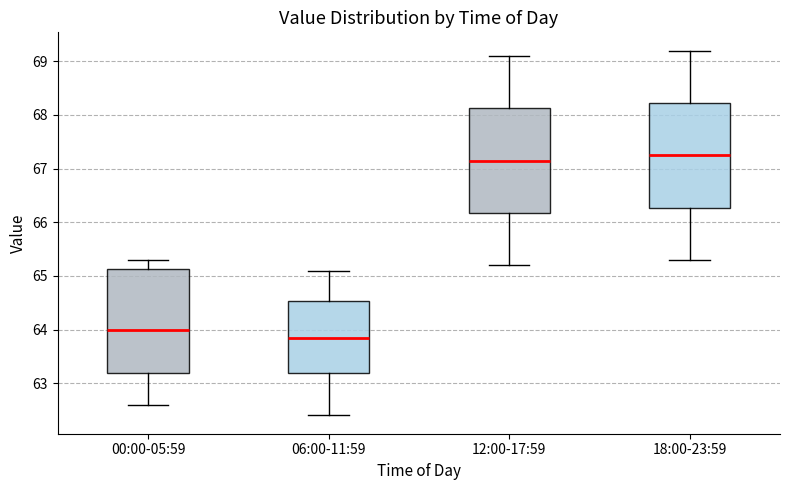

Reading left to right, read every box against the y-axis: the position of its median line, the range the box covers, and the ends of its whiskers. The values are not printed on the chart, so give them approximately, as read against the axis.

00:00-05:59: median 64.0, box 63.2 to 65.1, whiskers 62.6 to 65.3
06:00-11:59: median 63.9, box 63.2 to 64.5, whiskers 62.4 to 65.1
12:00-17:59: median 67.2, box 66.2 to 68.1, whiskers 65.2 to 69.1
18:00-23:59: median 67.3, box 66.3 to 68.2, whiskers 65.3 to 69.2